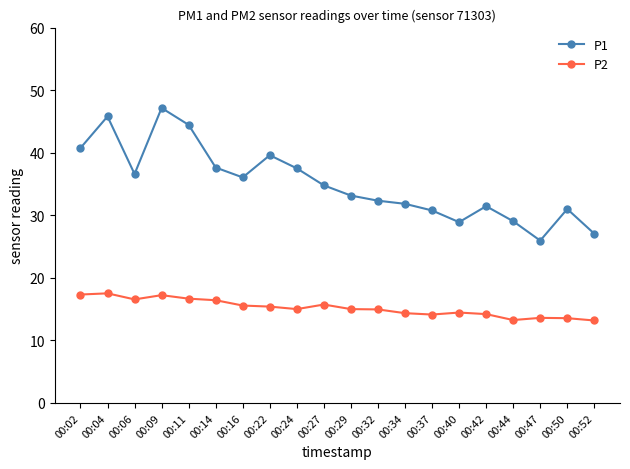

The value of P2 at 00:34 is 6.0. True or false?

False